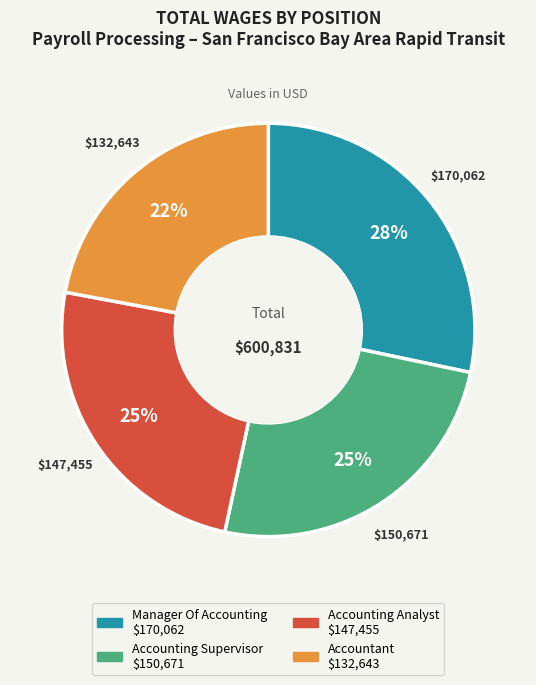

Does Manager Of Accounting account for over 50% of the chart?

No